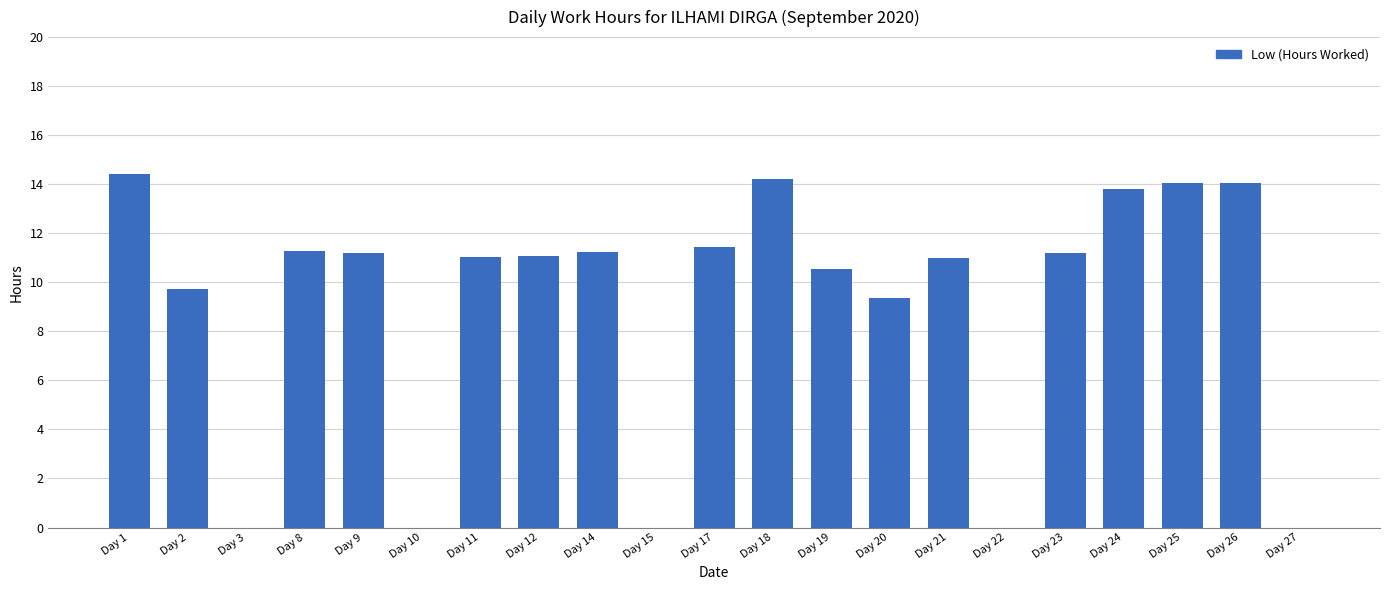

Is it true that the value at Day 1 is 6.3?

False